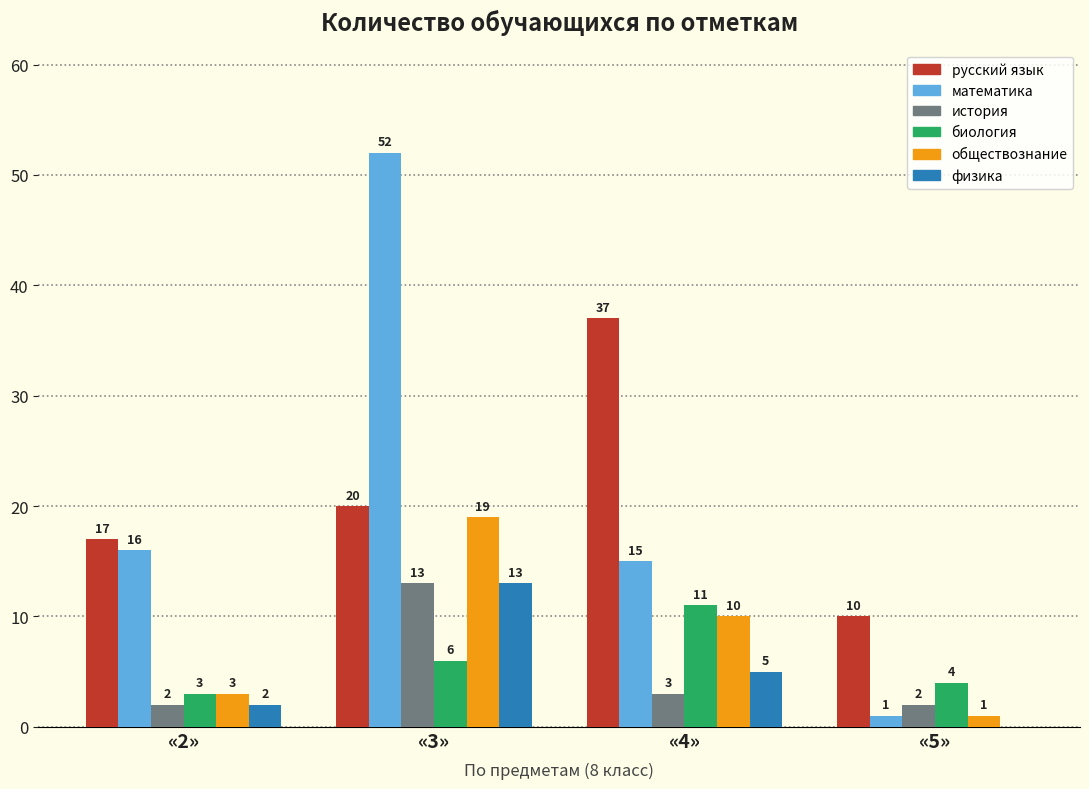

How many groups of bars are there?

4